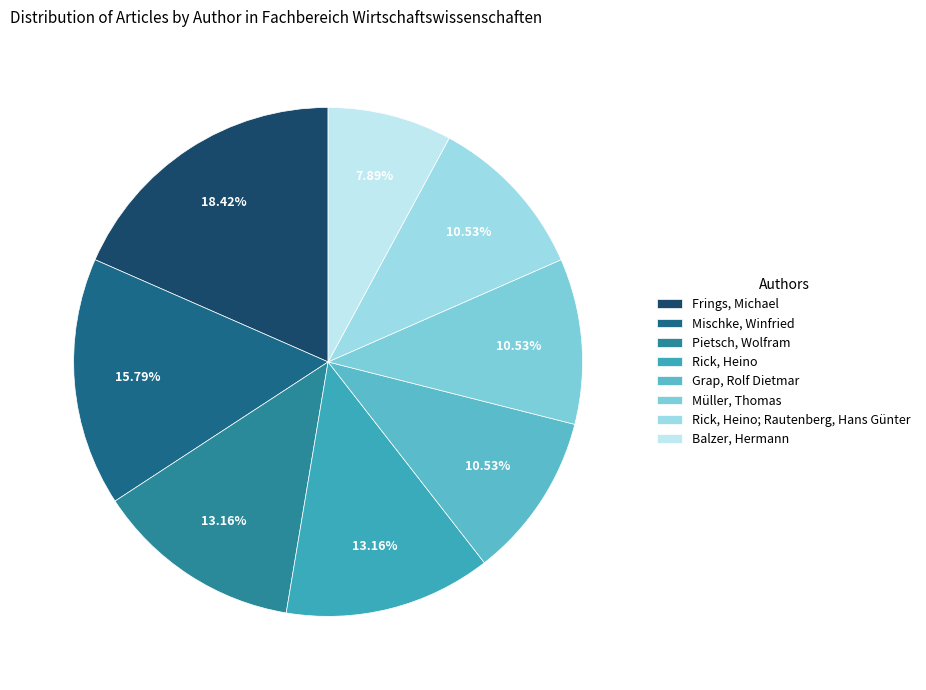

To the nearest percent, what portion does Müller, Thomas represent?

11%